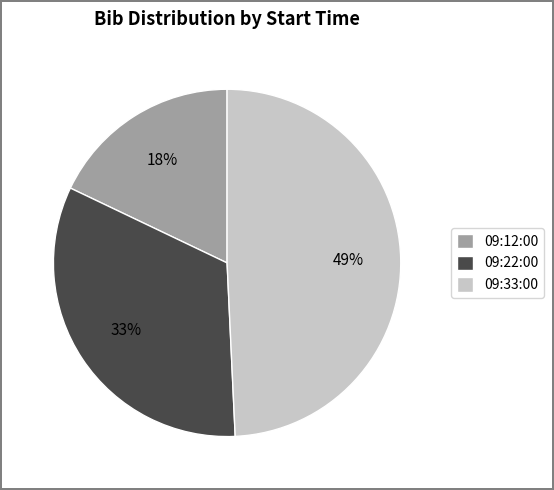

Count the number of slices in the pie.

3